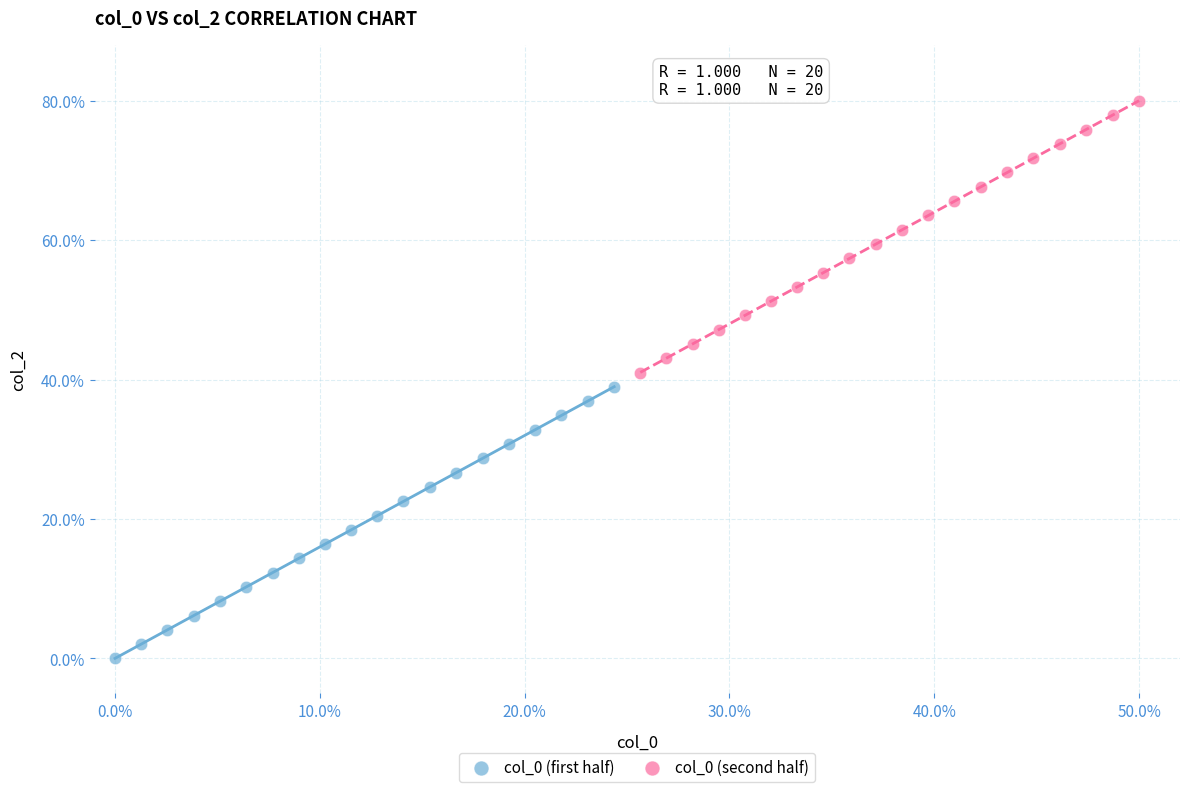

Which series contains the highest Y value?

col_0 (second half)